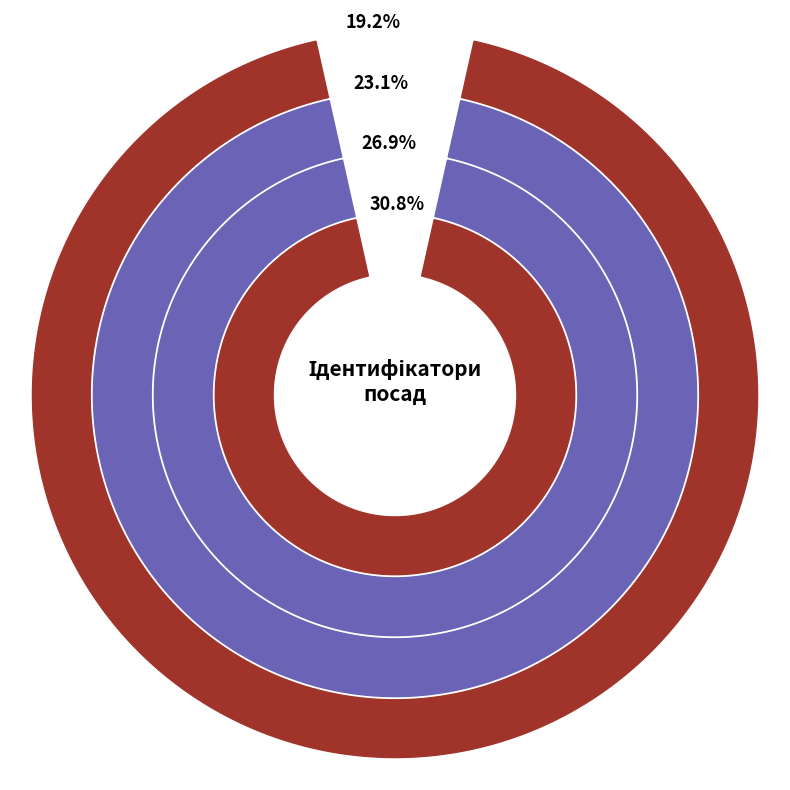

Which category has the biggest portion of the pie?

Завідувач філією